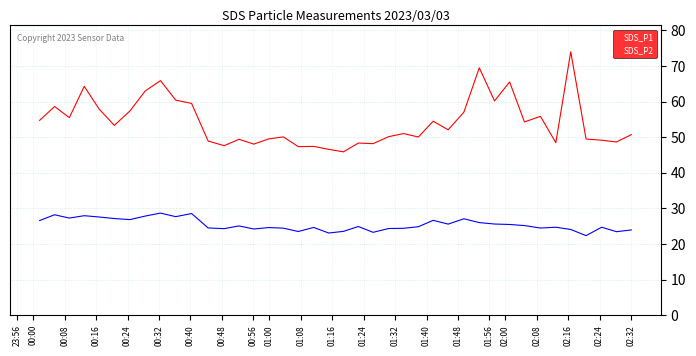

What is the greatest value displayed?

74.0